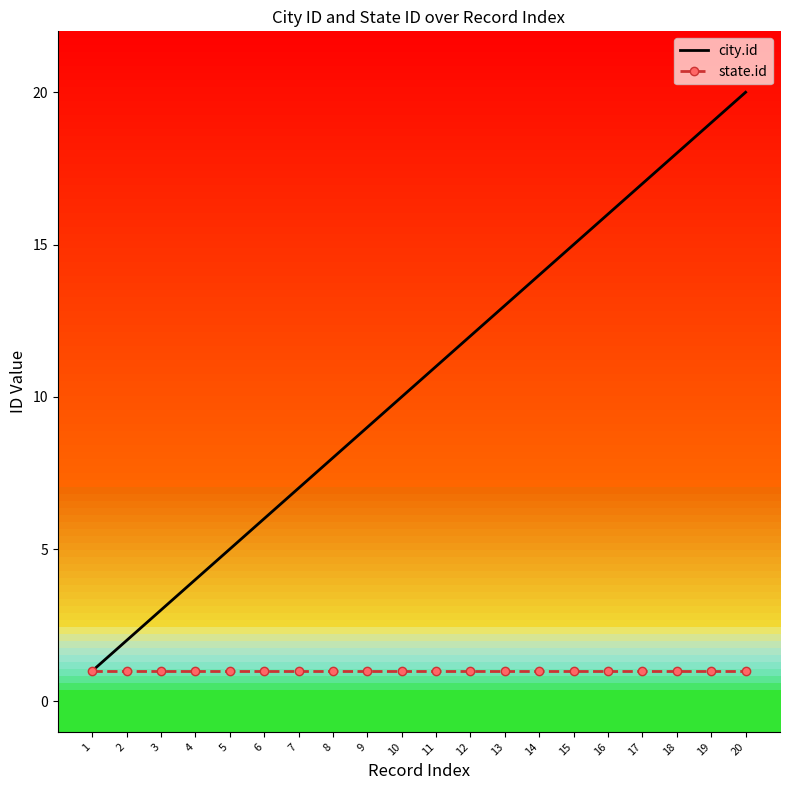

List the series in order of their overall mean, highest first.

city.id, state.id